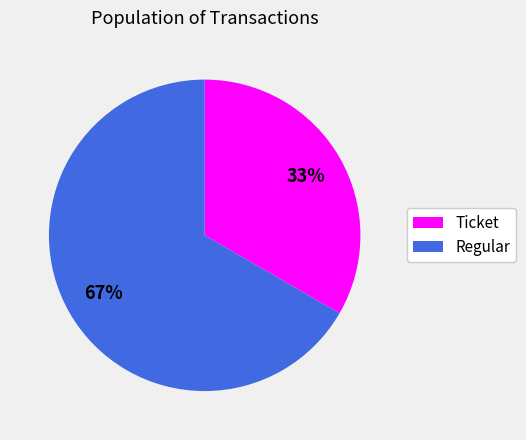

Rank the categories by value from lowest to highest.

Ticket, Regular